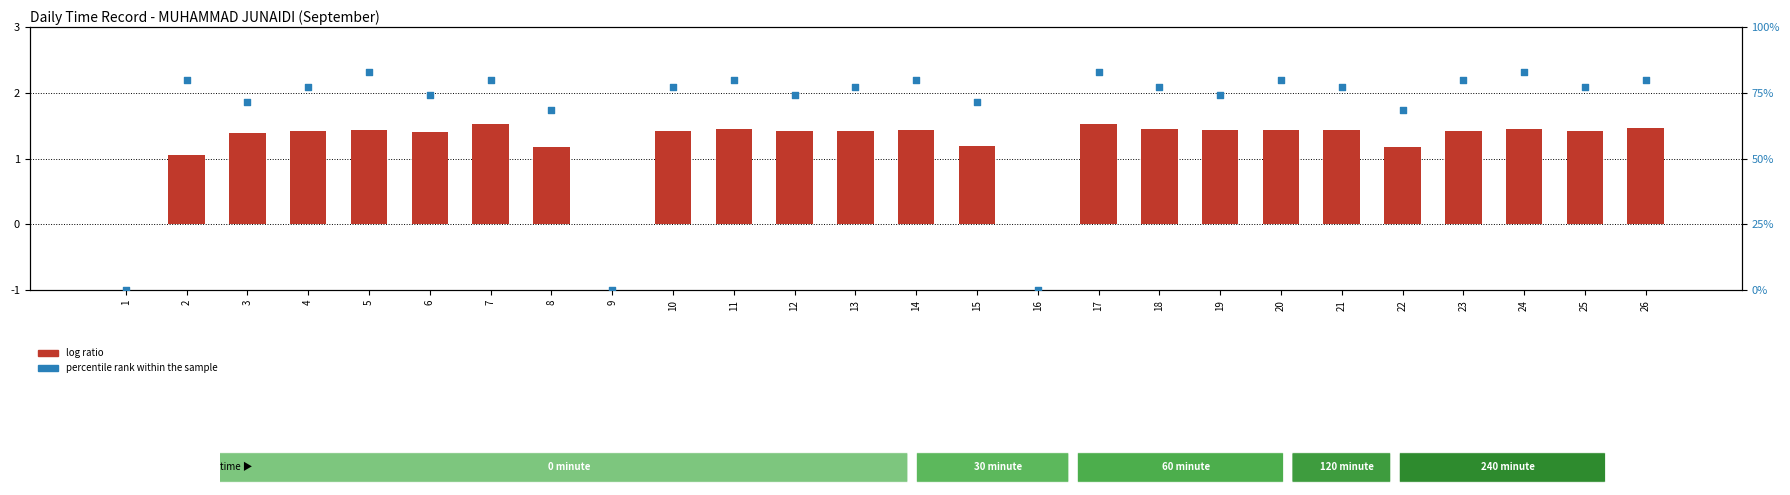

At how many categories does at least one series exceed 1?

23